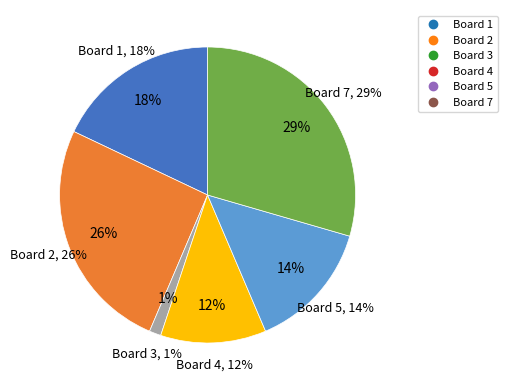

Do Board 1 and Board 8 together represent more than half of the pie?

No